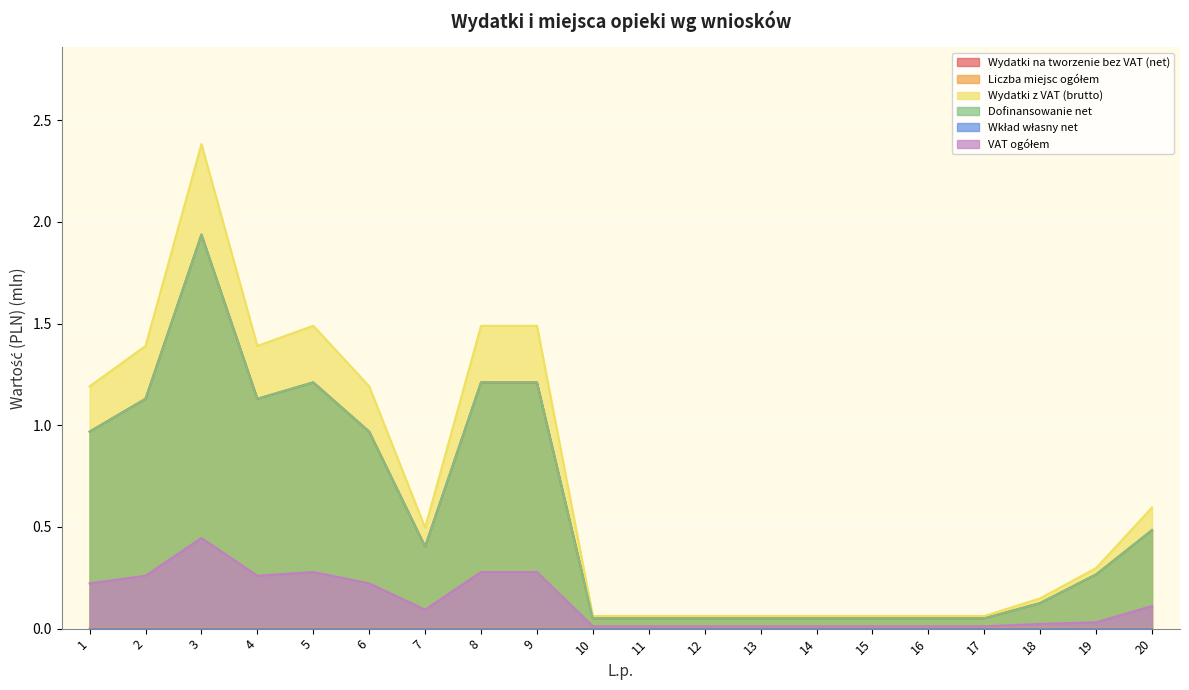

What is the greatest value displayed?

2.4